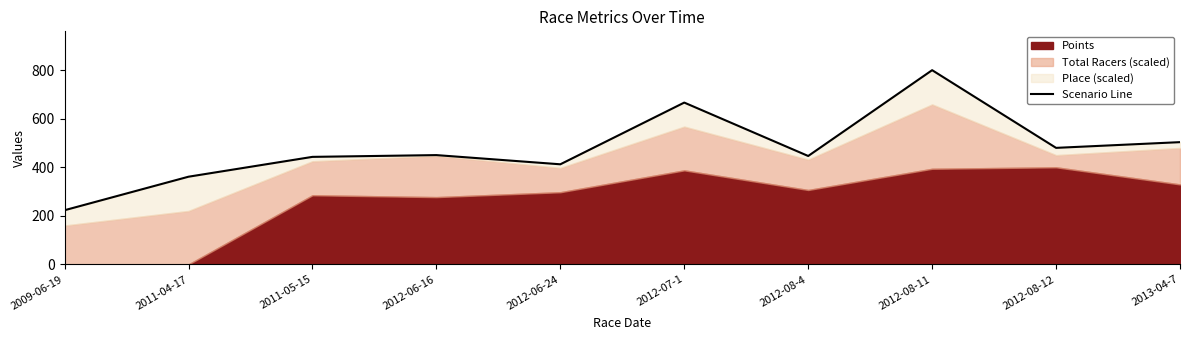

What is the ratio of the value at 2013-04-7 to the value at 2012-08-4?

1.1